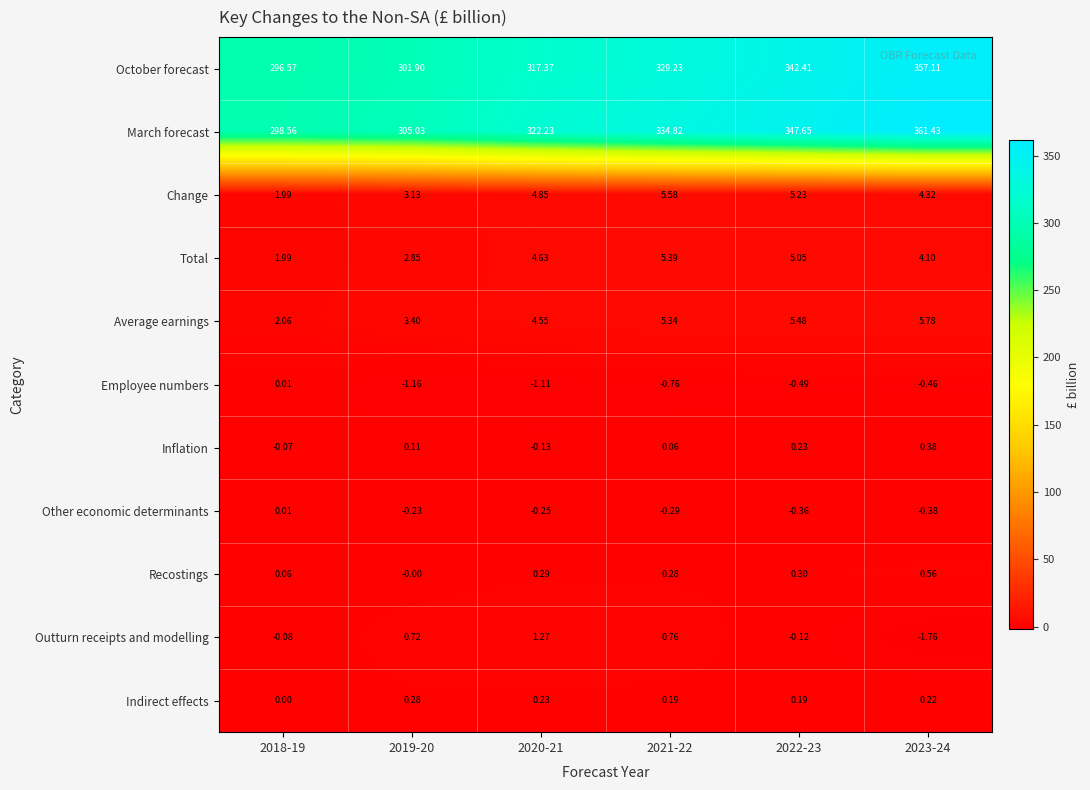

Rank the series at 2020-21 from lowest to highest value.

Employee numbers, Other economic determinants, Inflation, Indirect effects, Recostings, Outturn receipts and modelling, Average earnings, Total, Change, October forecast, March forecast